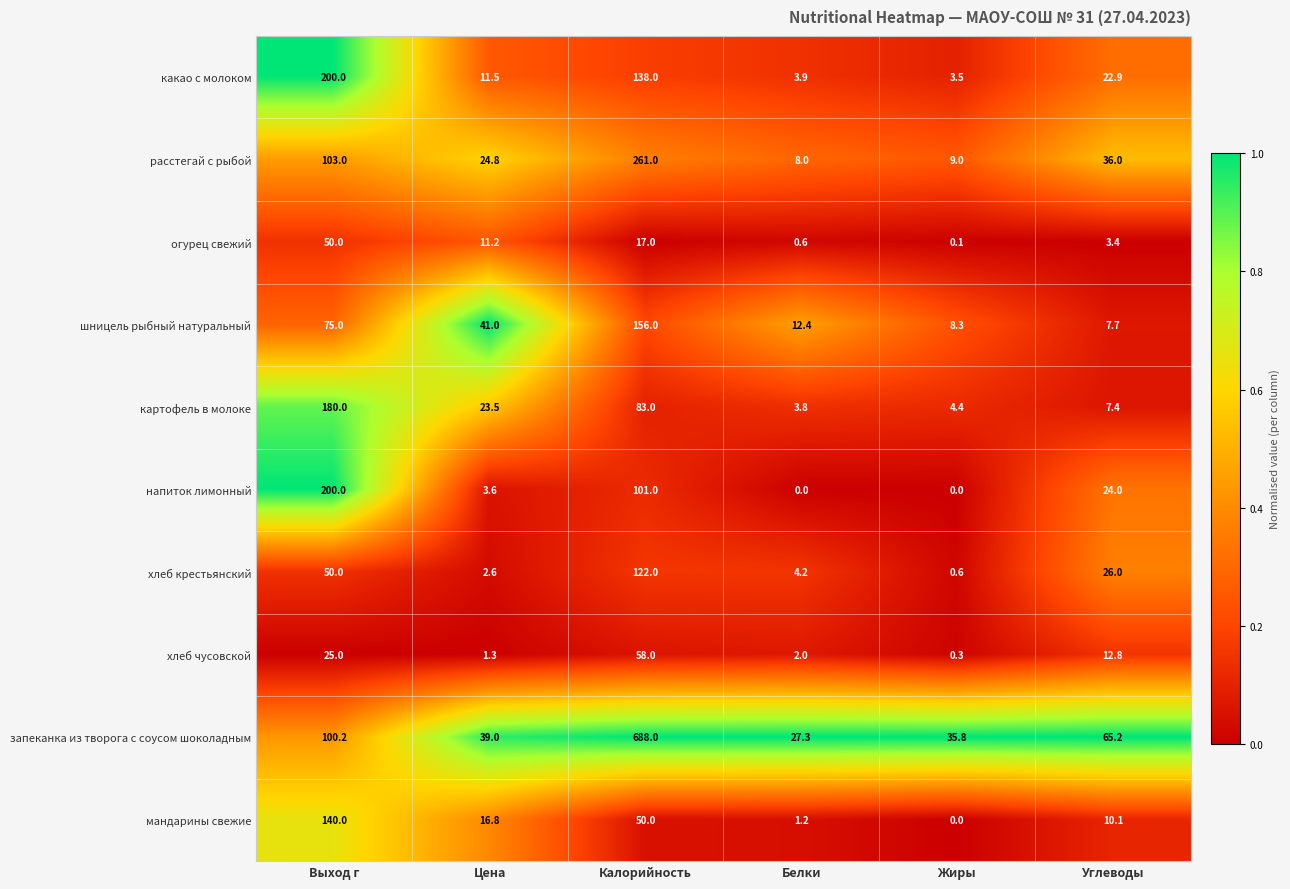

What is the difference between the maximum and second lowest values in the напиток лимонный series?

200.0